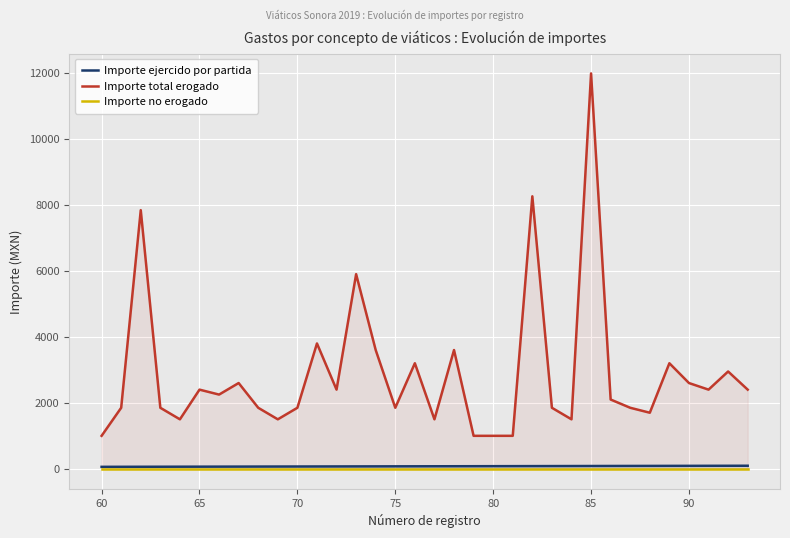

List the series in order of their peak value, lowest first.

Importe no erogado, Importe ejercido por partida, Importe total erogado